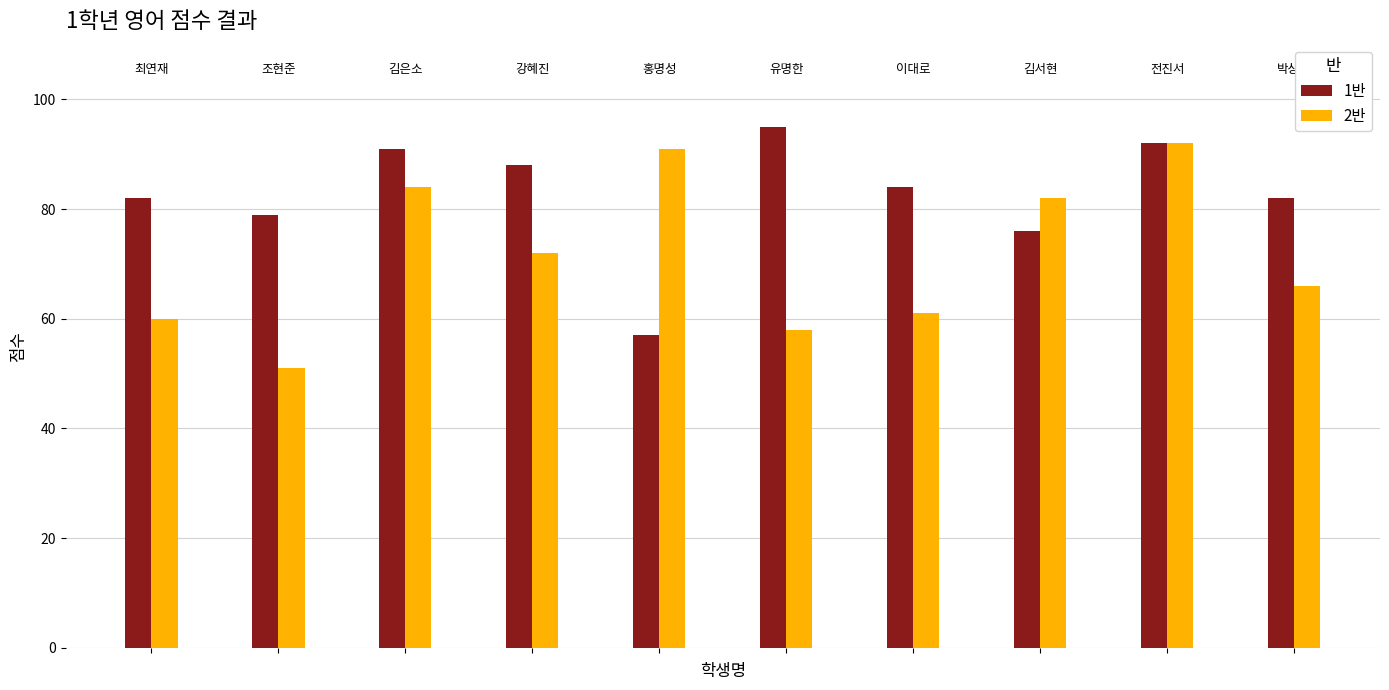

What is the lowest value of the 2반 series?

51